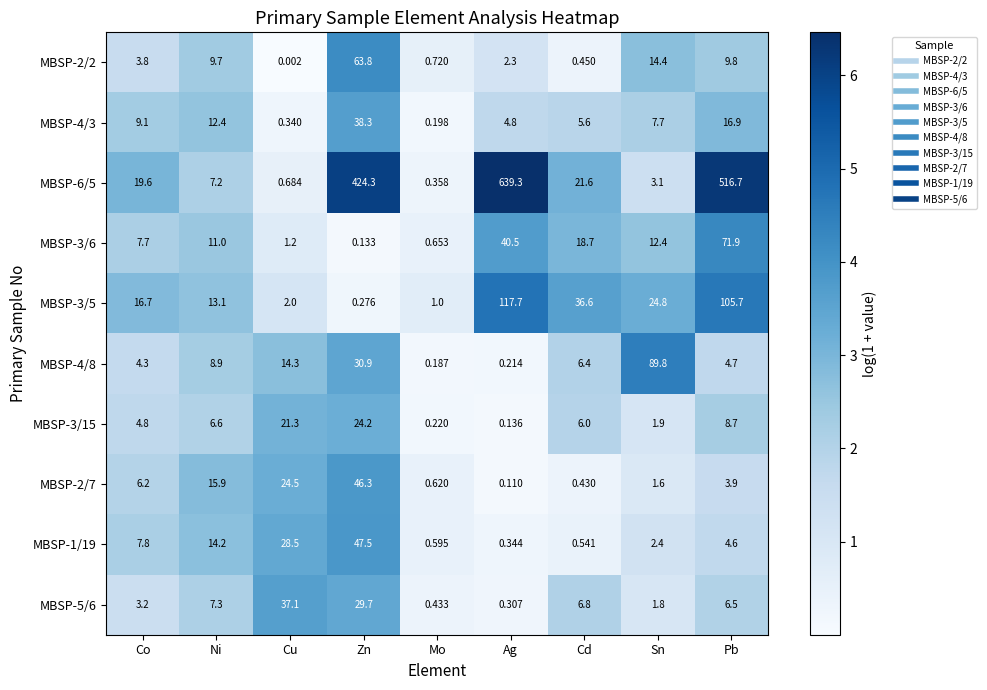

Count the number of data series in this chart.

10